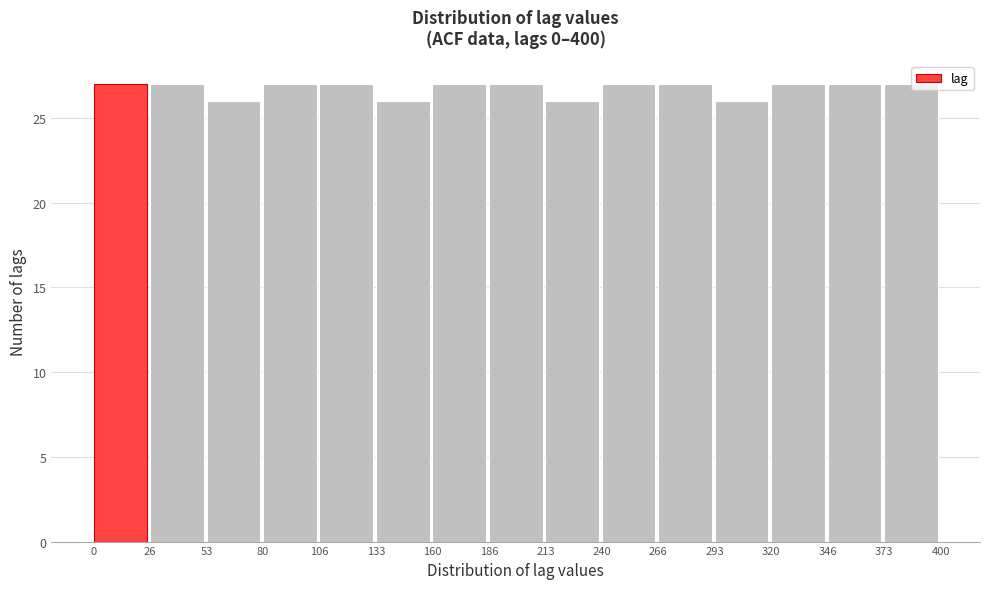

Reading left to right, transcribe this chart: for each bar, give the range it covers on the x-axis and its height. The values are not printed on the chart, so give them approximately, as read against the axis.

0 to 26: 27
26 to 53: 27
53 to 80: 26
80 to 106: 27
106 to 133: 27
133 to 160: 26
160 to 186: 27
186 to 213: 27
213 to 240: 26
240 to 266: 27
266 to 293: 27
293 to 320: 26
320 to 346: 27
346 to 373: 27
373 to 400: 27